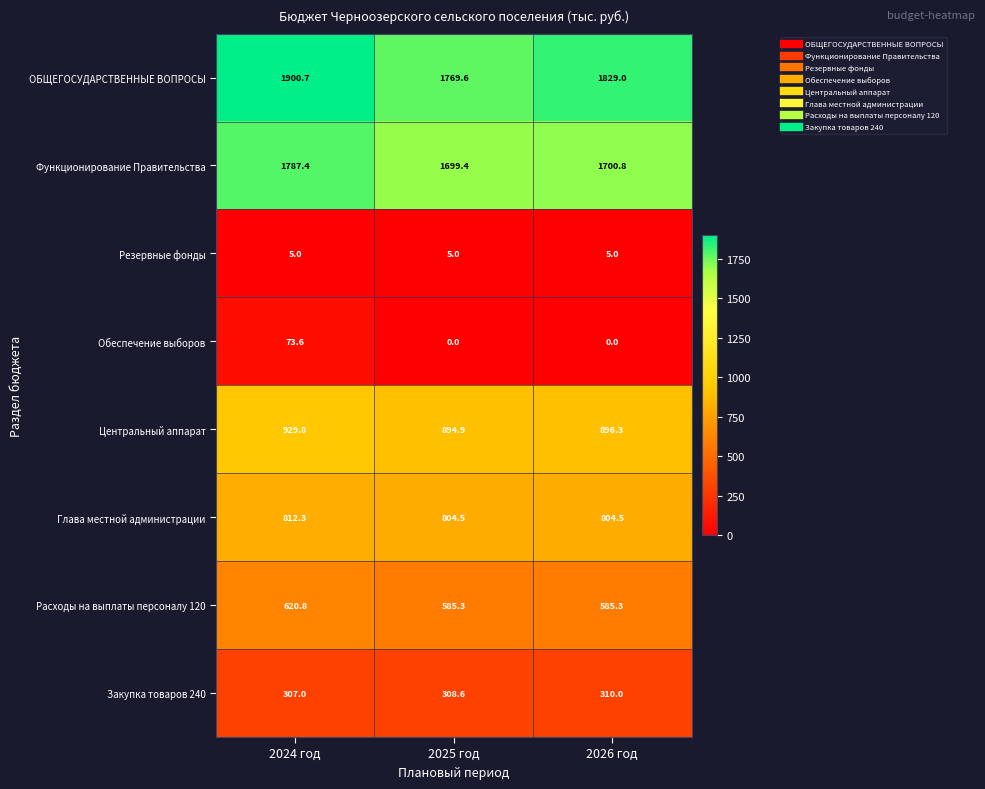

What is the highest value of the Закупка товаров 240 series?

310.0